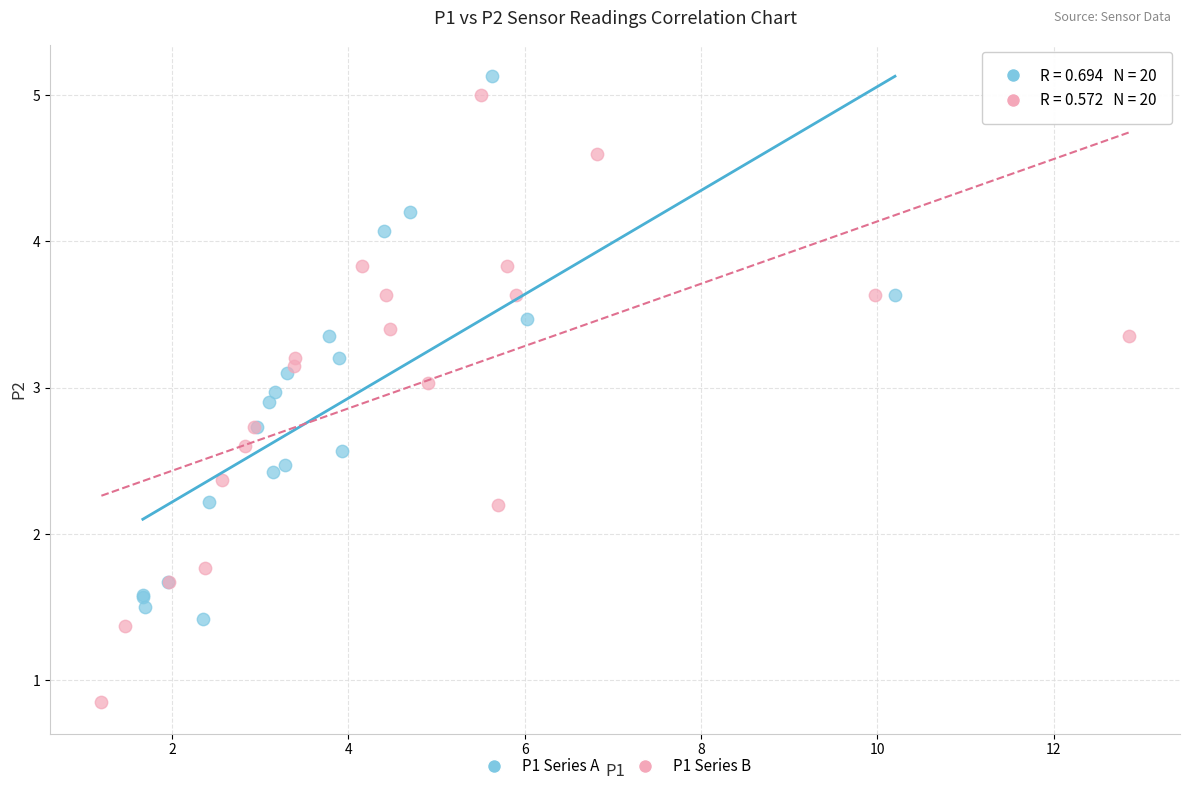

Which series reaches the minimum Y coordinate?

P1 Series B